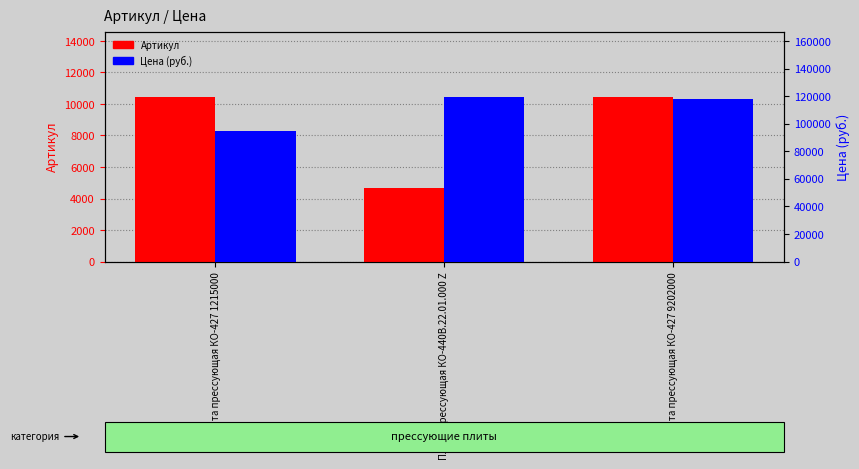

Rank the series at Плита прессующая КО-427 9202000 from lowest to highest value.

Артикул, Цена (руб.)